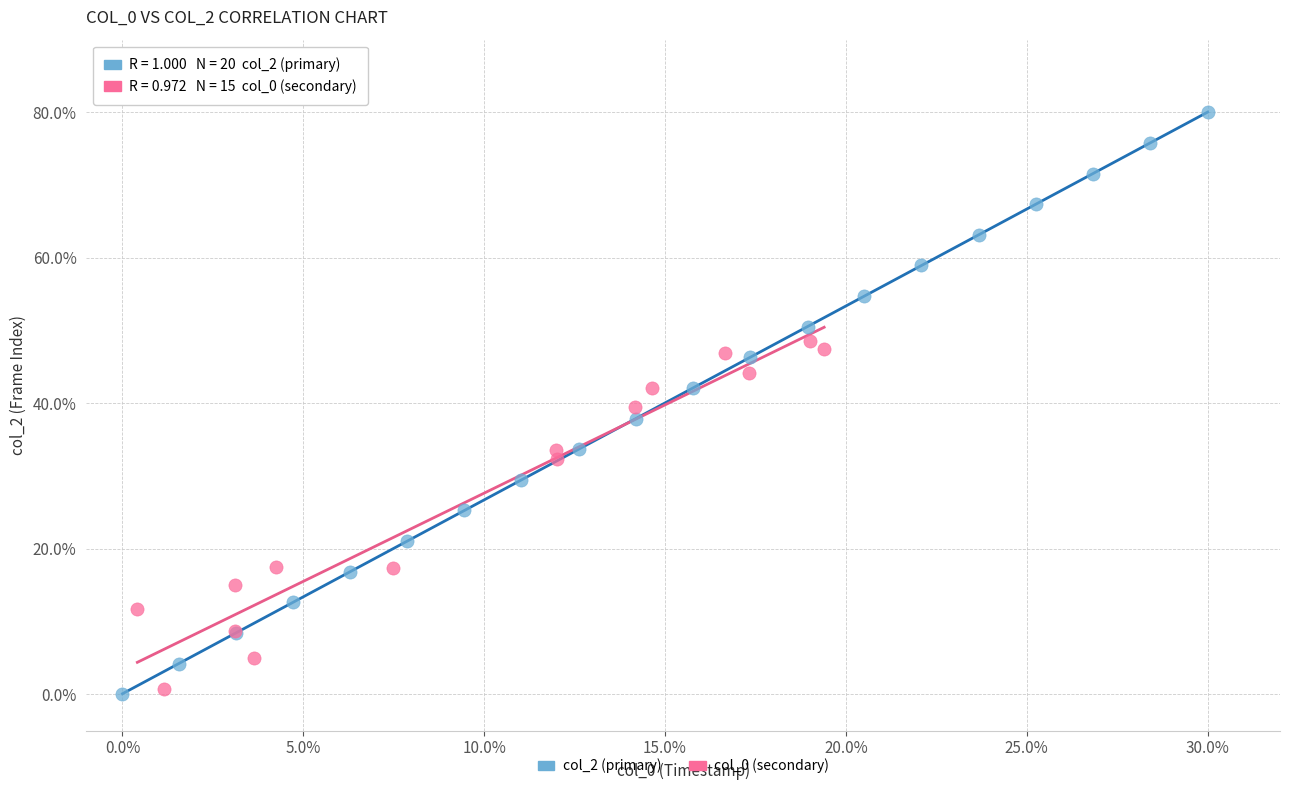

Which series contains the highest Y value?

col_2 (primary)